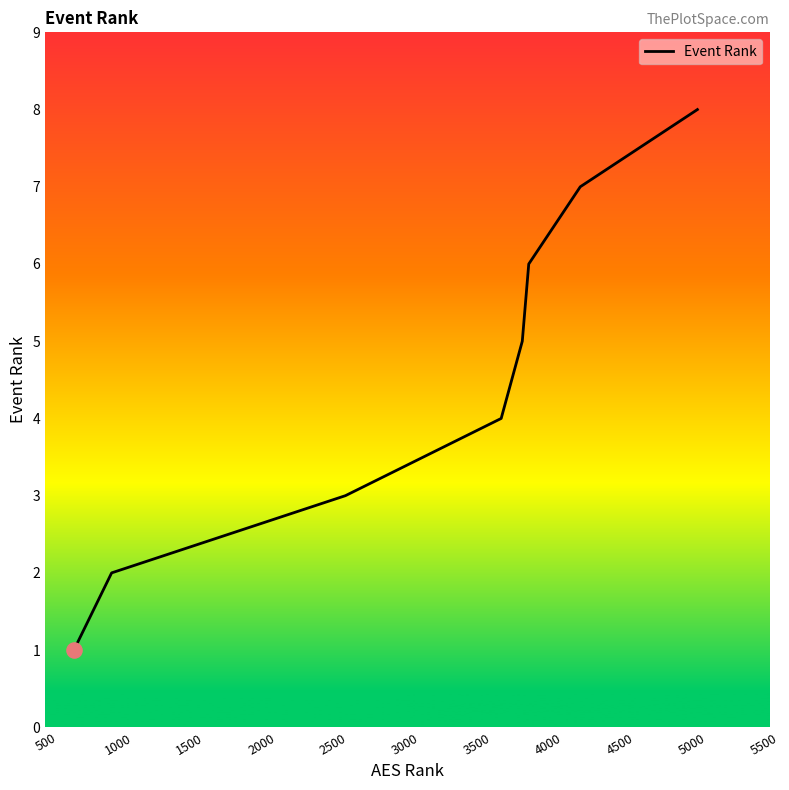

True or false: there are more than 2 points higher than both neighbors.

False